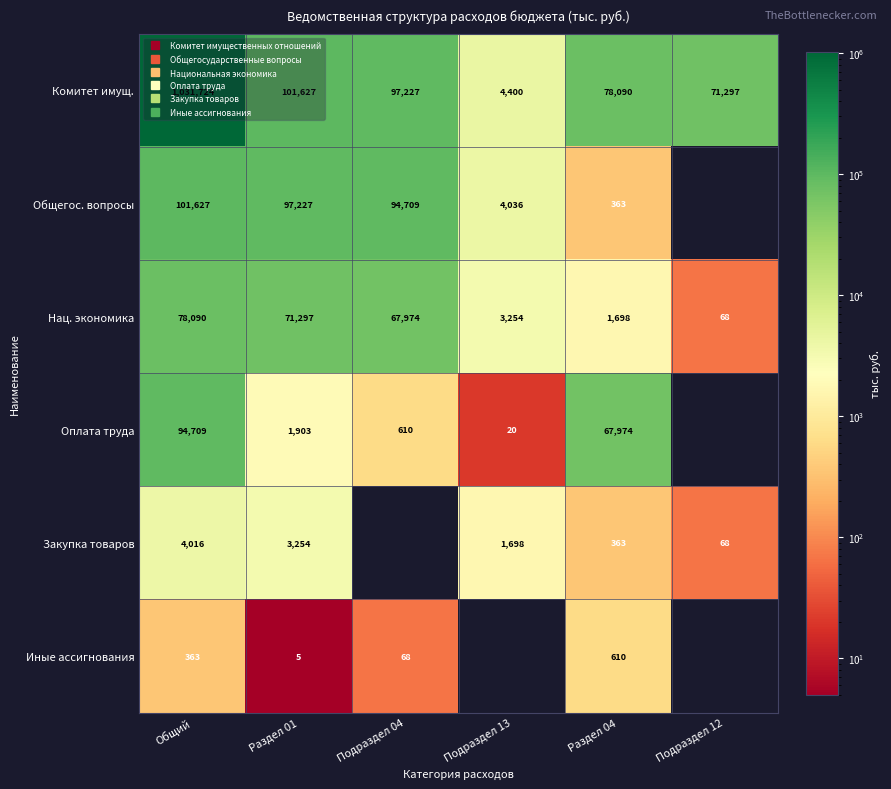

How many data points in Нац. экономика are less than 67974?

3